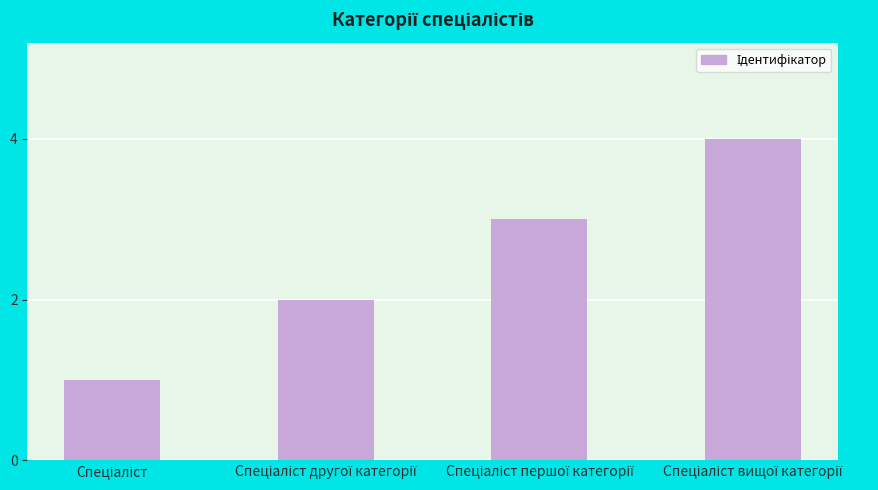

What is the maximum value shown in the chart?

4